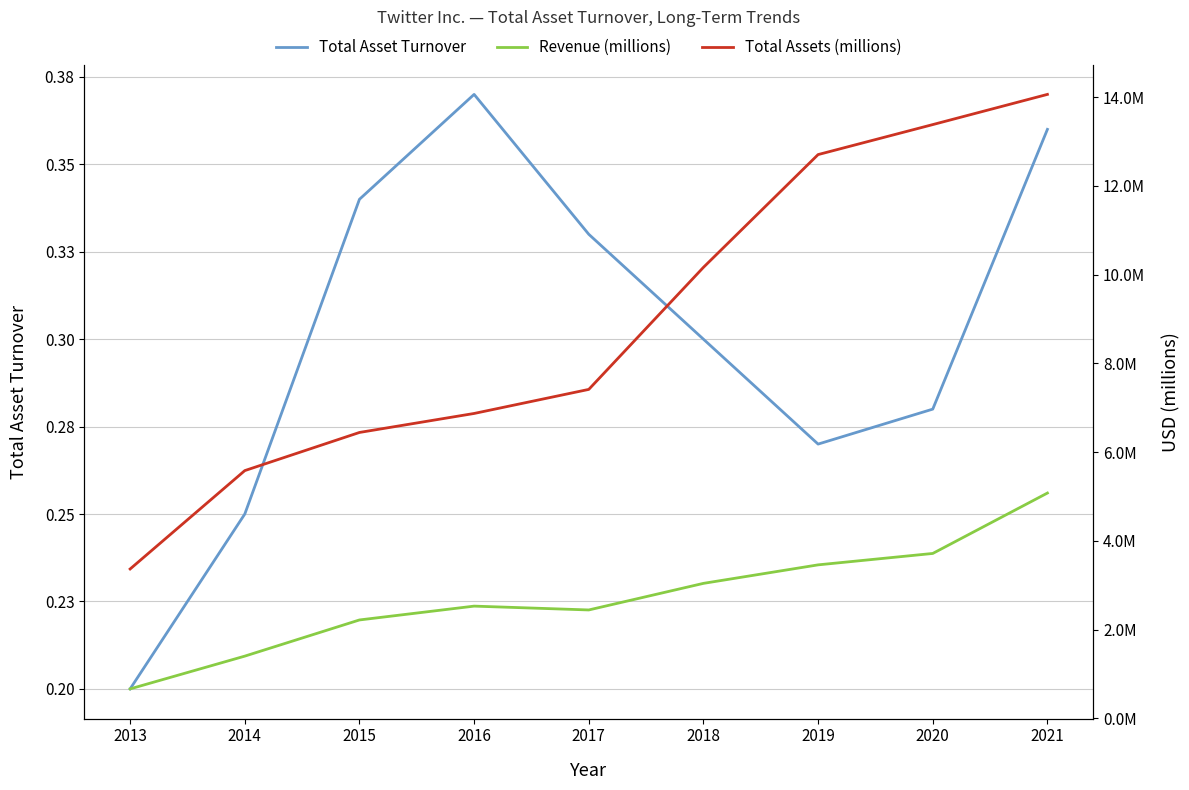

What is the value of the Total Asset Turnover point at the 2nd from the left?

0.2